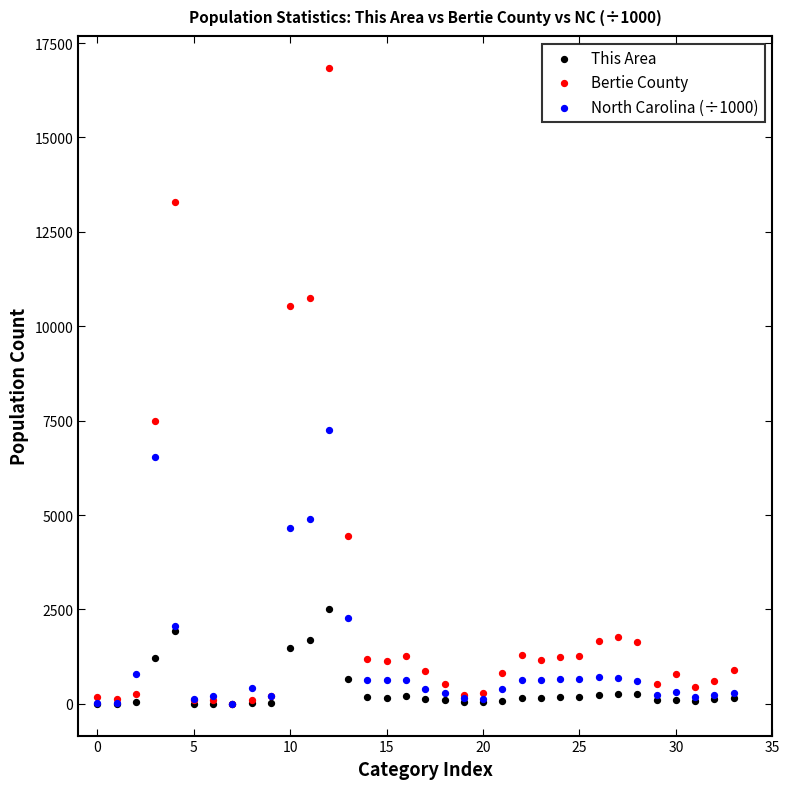

In the Bertie County series, what Y value is closest to 8426?

7488.0